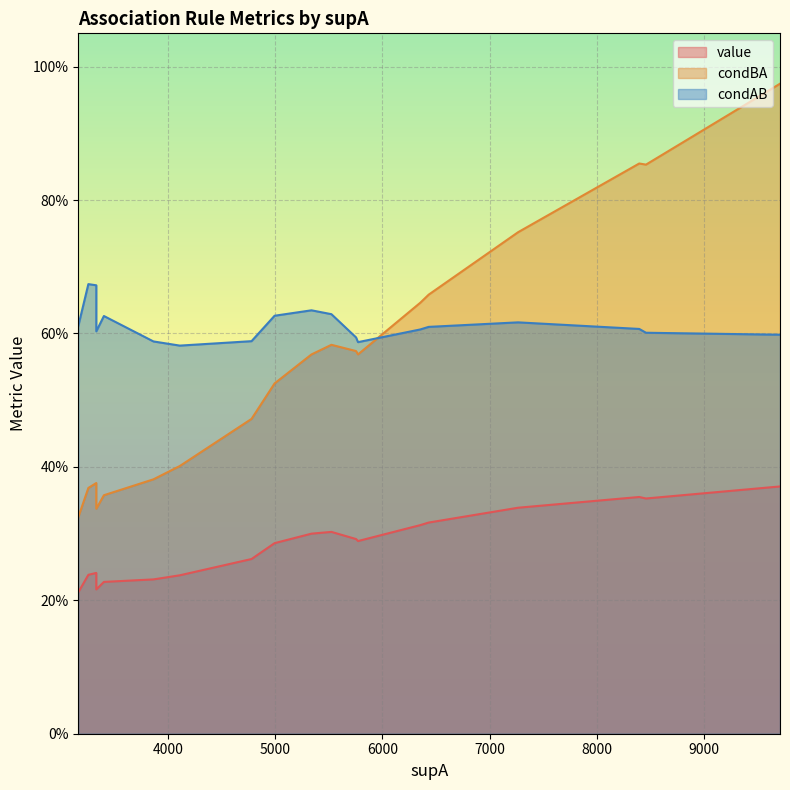

True or false: value and condBA cross at least once.

False